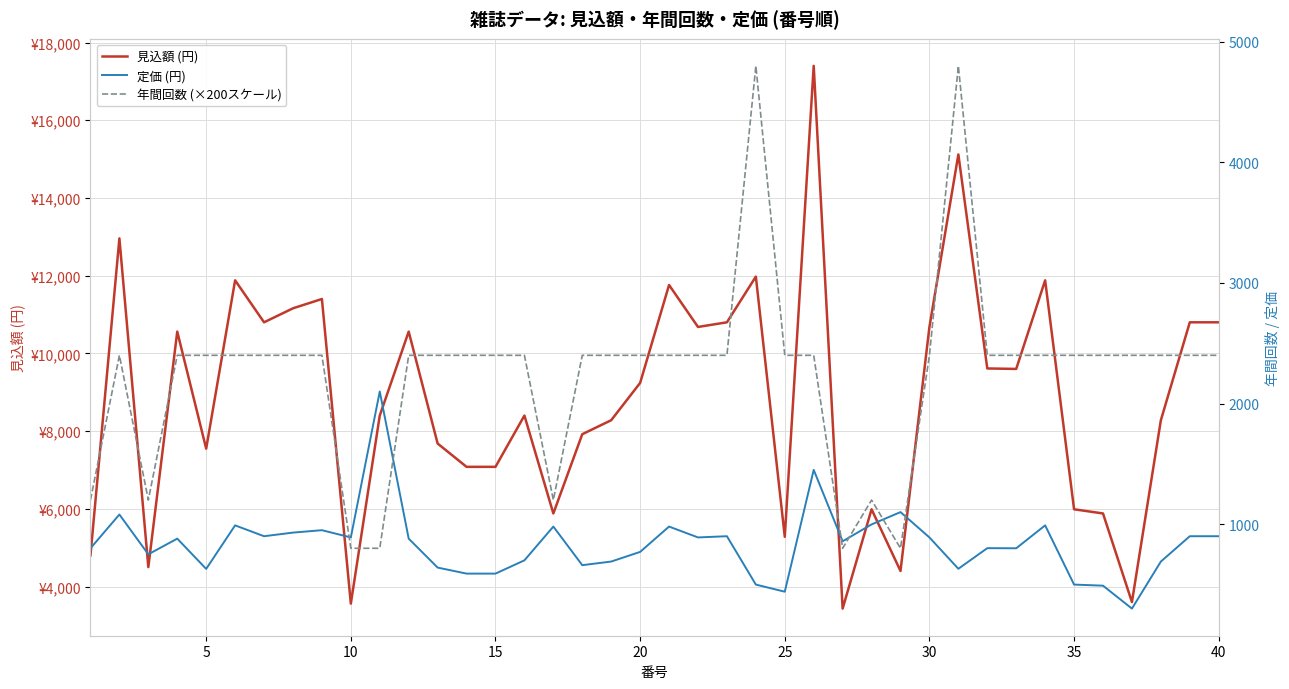

True or false: 見込額 (円) and 年間回数 (×200スケール) cross at least once.

False